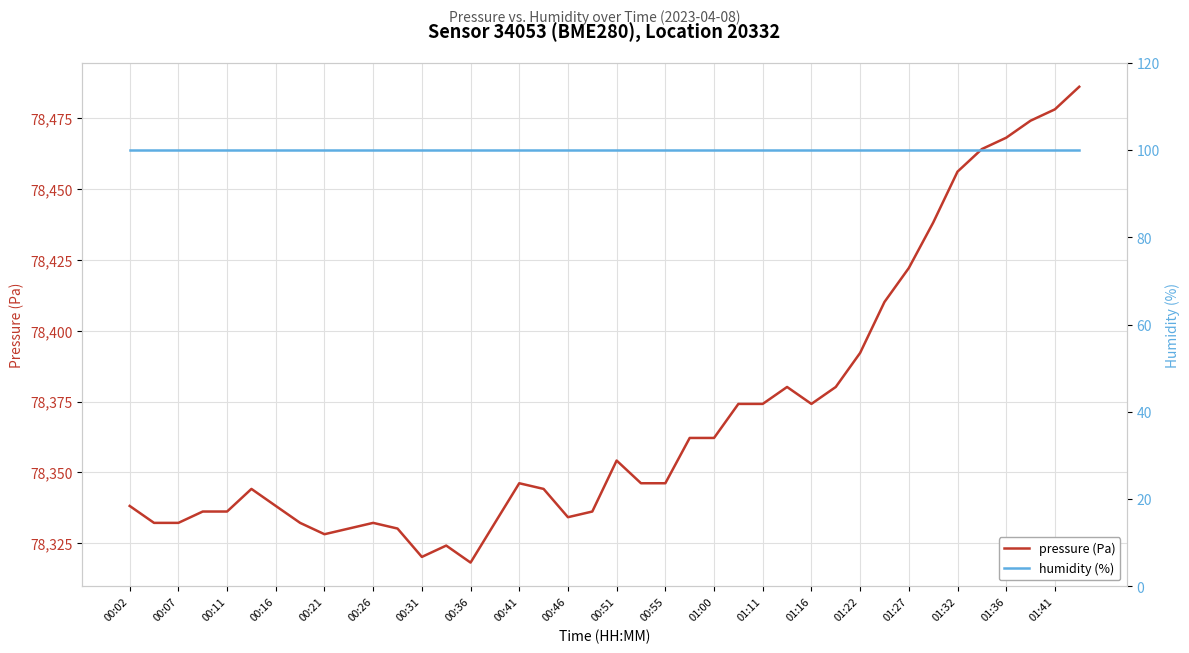

True or false: pressure (Pa) has a value of 78332.2 at 00:07.

True